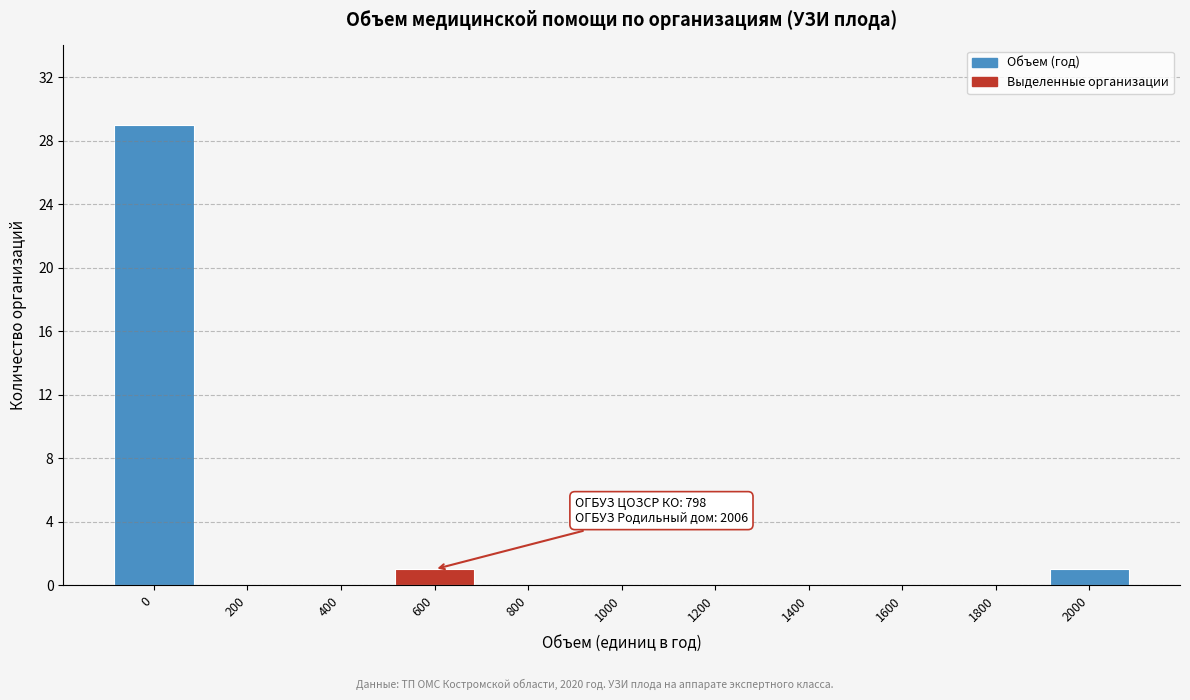

Reading left to right, what are all the values shown in this chart?

0=29	200=0	400=0	600=1	800=0	1000=0	1200=0	1400=0	1600=0	1800=0	2000=1